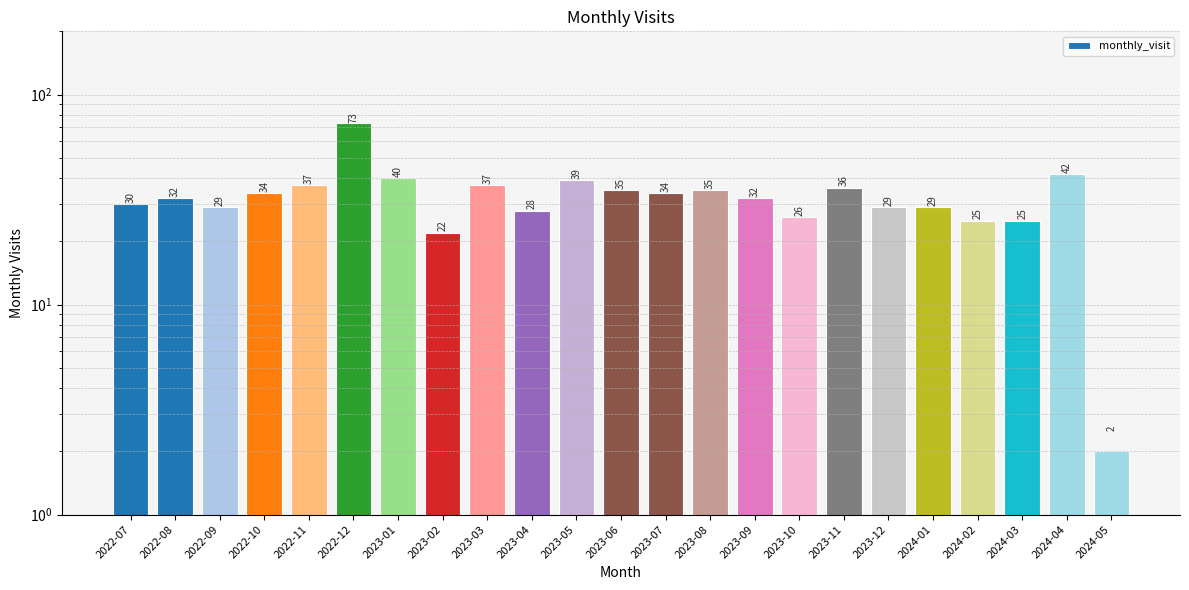

List the labels in order of value, smallest first.

2024-05, 2023-02, 2024-02, 2024-03, 2023-10, 2023-04, 2022-09, 2023-12, 2024-01, 2022-07, 2022-08, 2023-09, 2022-10, 2023-07, 2023-06, 2023-08, 2023-11, 2022-11, 2023-03, 2023-05, 2023-01, 2024-04, 2022-12